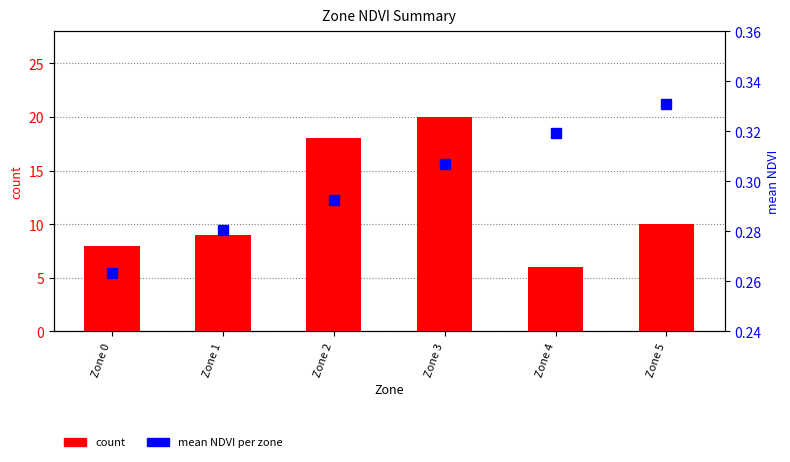

How many groups of bars are there?

6